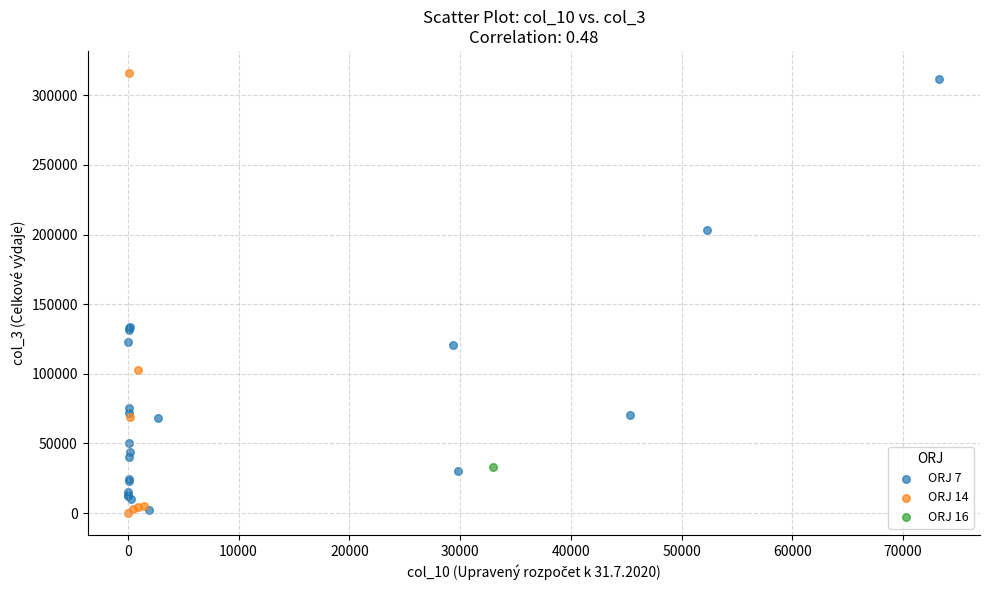

Which series contains the highest Y value?

ORJ 14